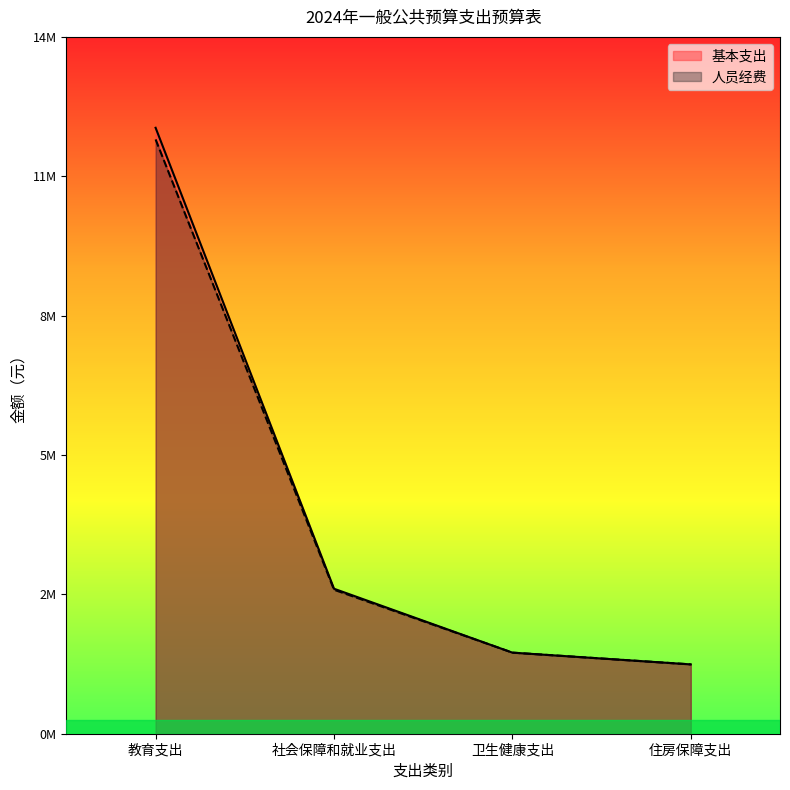

Which has a higher value, 社会保障和就业支出 or 卫生健康支出?

社会保障和就业支出